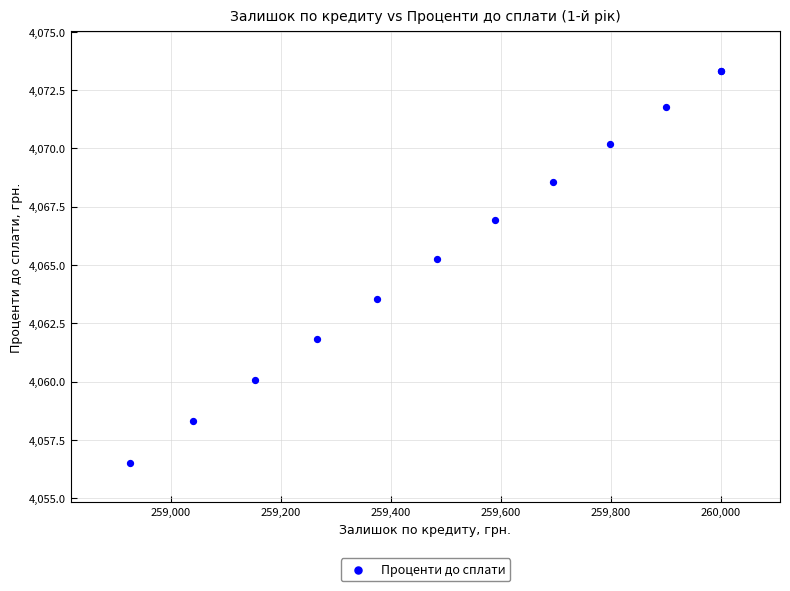

What Y value in the scatter plot is closest to 4064?

4063.6